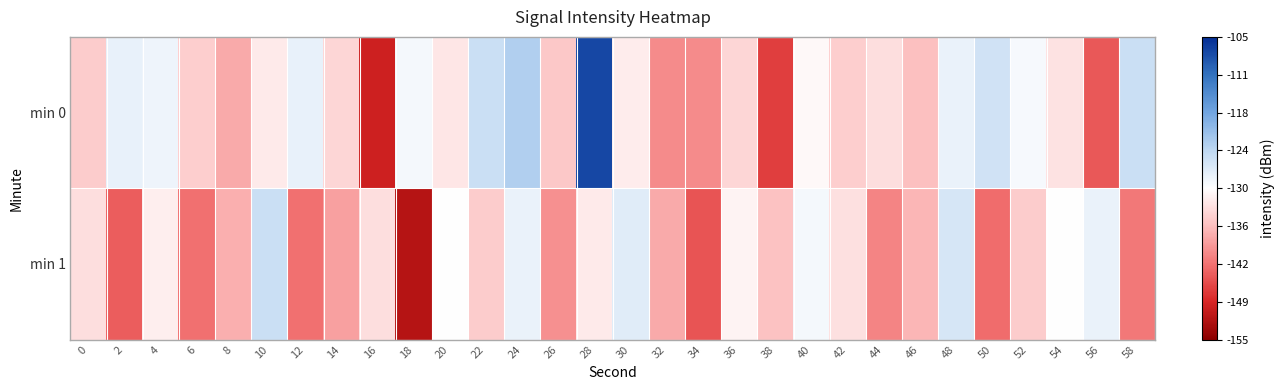

What is the spread (max minus min) of values at 12?

14.8